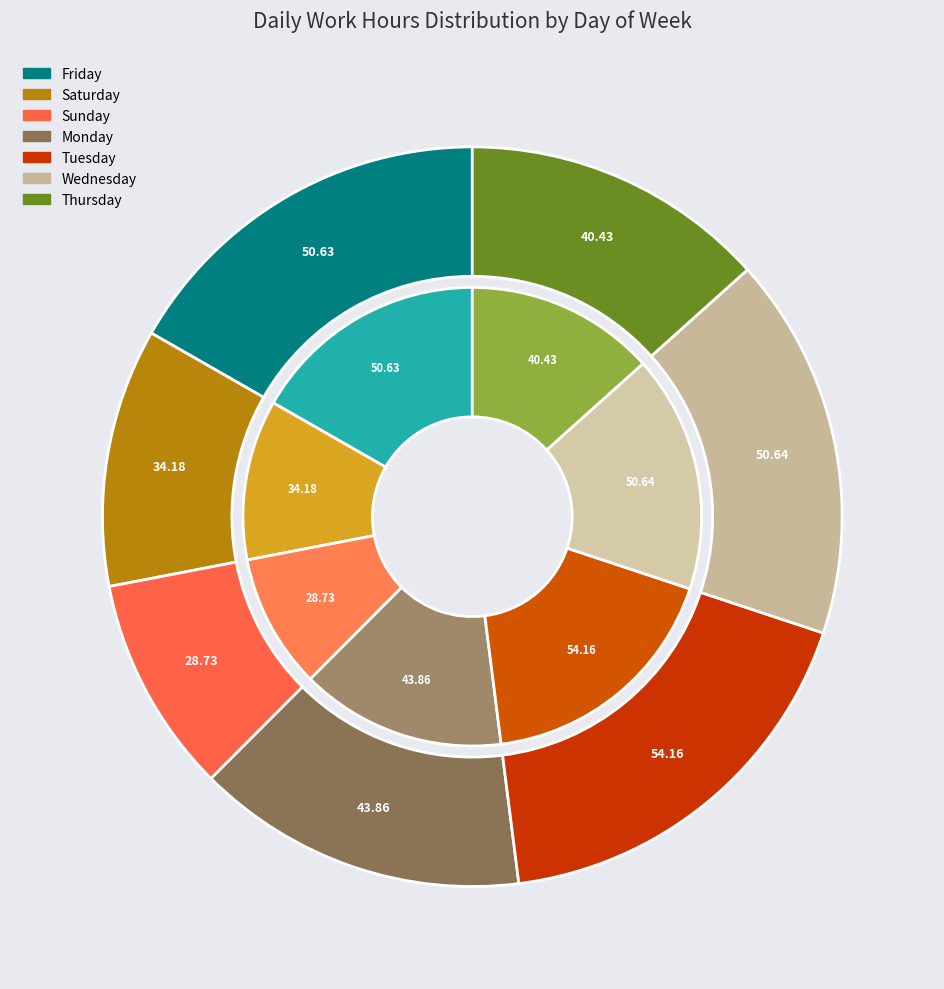

To the nearest percent, what is the difference between the 14 Tue and 26 Fri slice percentages?

1%